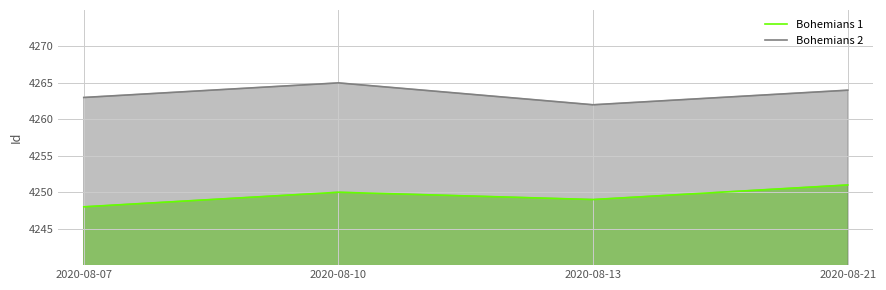

What is the minimum value for Bohemians 2?

4262